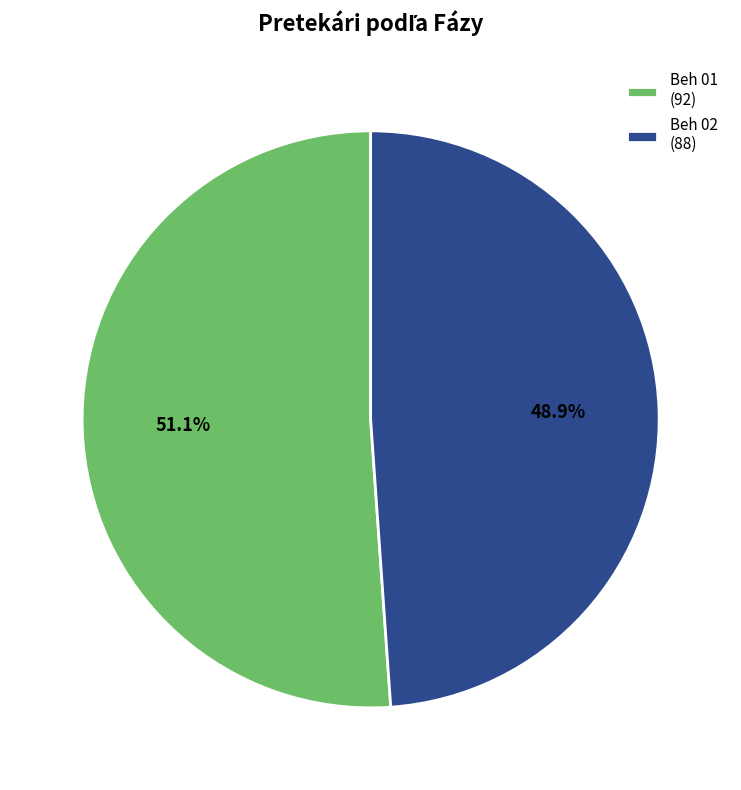

To the nearest percent, what is the average slice percentage?

50%